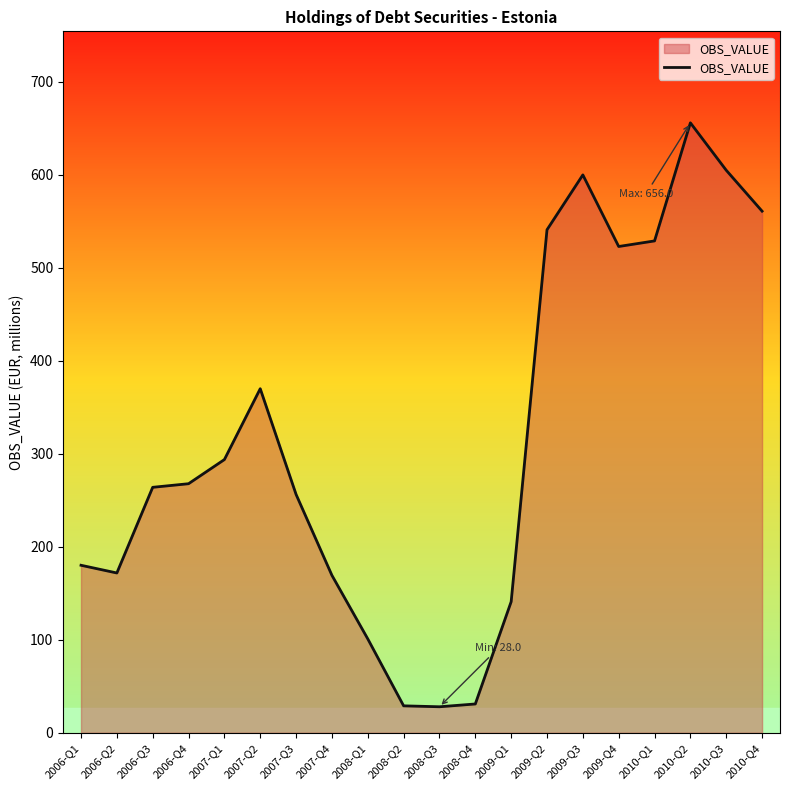

What is the maximum value shown in the chart?

656.0